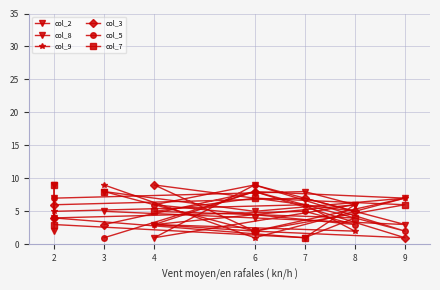

What is the maximum value for col_8?

9